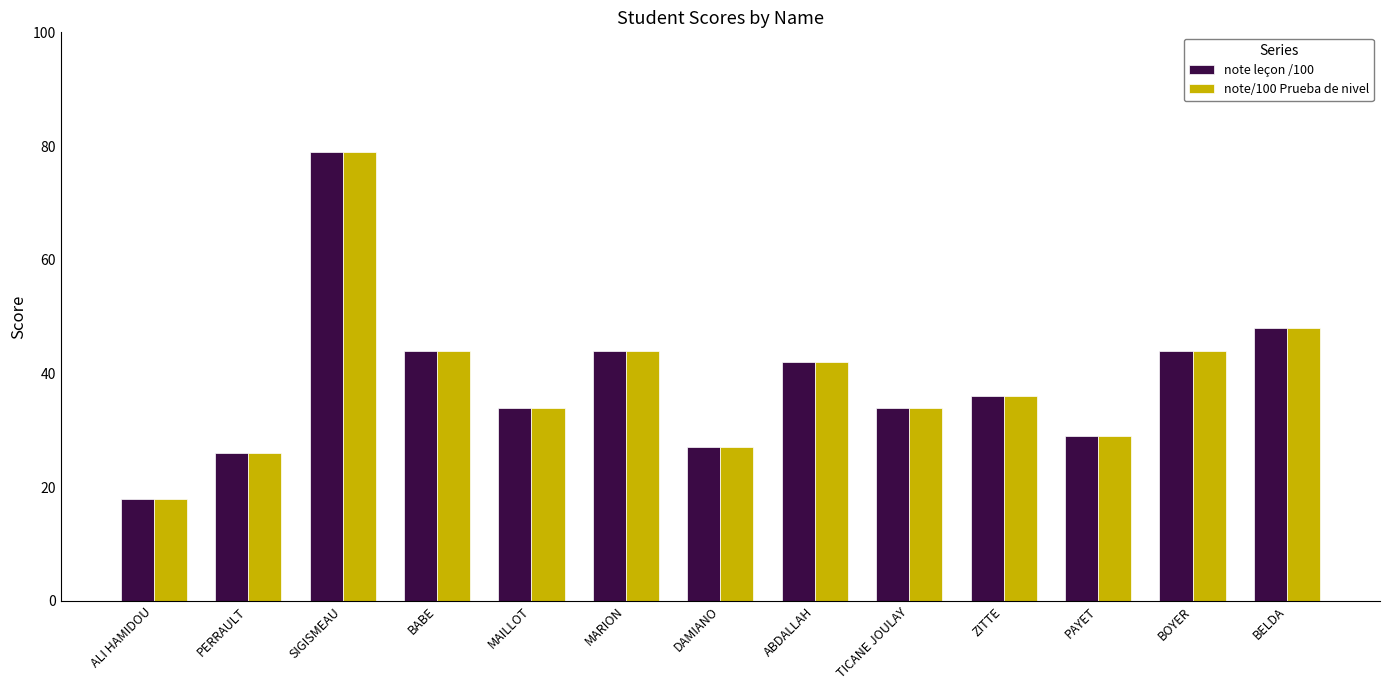

Reading right to left, transcribe all the data shown in this chart.

note leçon /100: BELDA=48	BOYER=44	PAYET=29	ZITTE=36	TICANE JOULAY=34	ABDALLAH=42	DAMIANO=27	MARION=44	MAILLOT=34	BABE=44	SIGISMEAU=79	PERRAULT=26	ALI HAMIDOU=18
note/100 Prueba de nivel: BELDA=48	BOYER=44	PAYET=29	ZITTE=36	TICANE JOULAY=34	ABDALLAH=42	DAMIANO=27	MARION=44	MAILLOT=34	BABE=44	SIGISMEAU=79	PERRAULT=26	ALI HAMIDOU=18